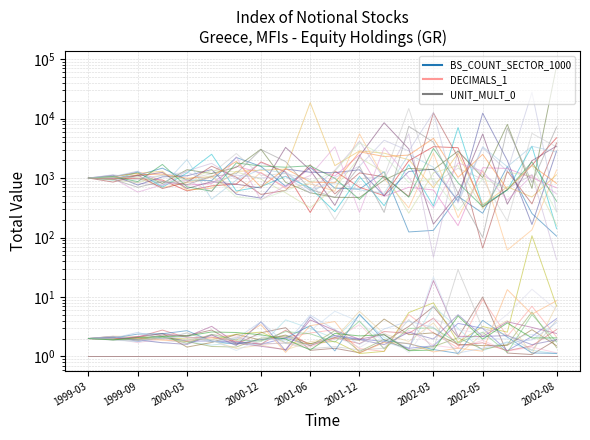

True or false: BS_COUNT_SECTOR_1000 has a value of 253.5 at 18.

True